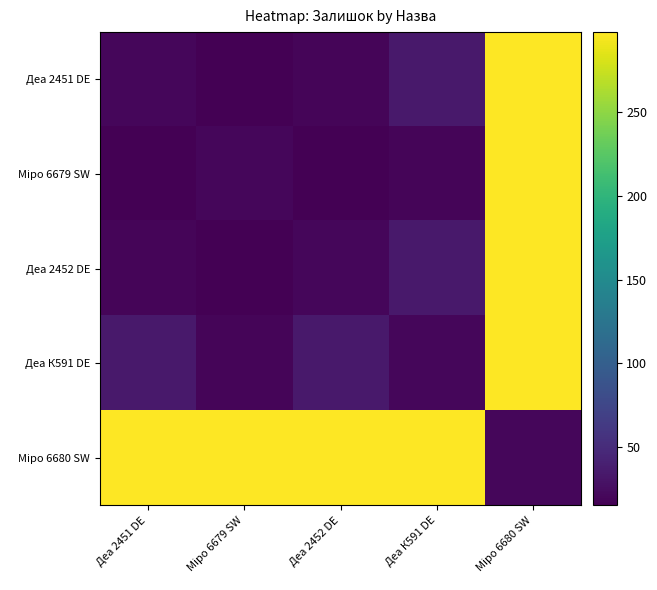

Rank the series by their maximum value, from highest to lowest.

Деа 2451 DE, Міро 6679 SW, Деа 2452 DE, Деа К591 DE, Міро 6680 SW